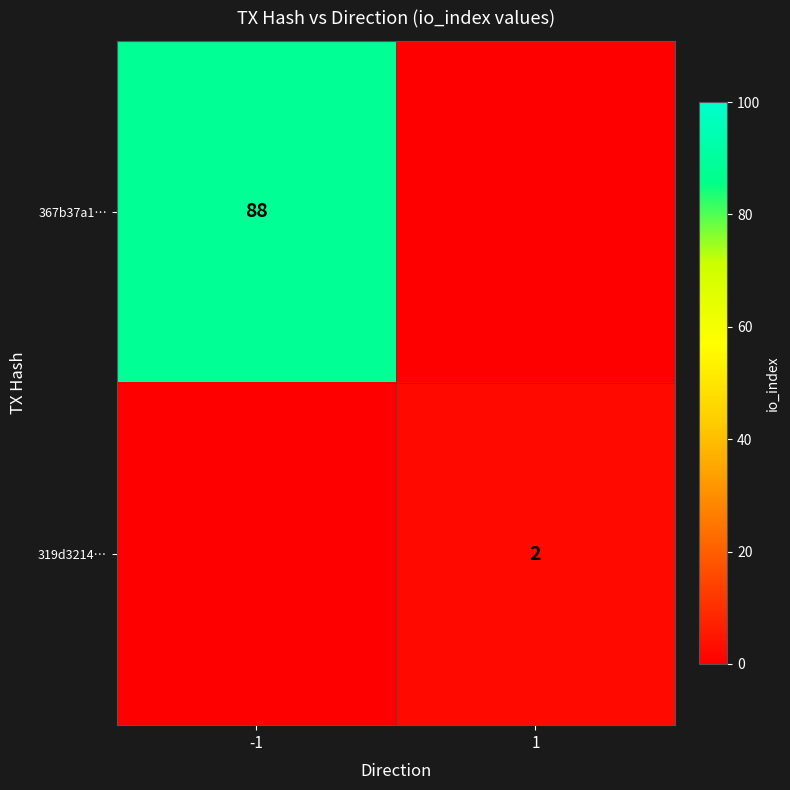

Is it true that 367b37a1… equals 50 at -1?

False